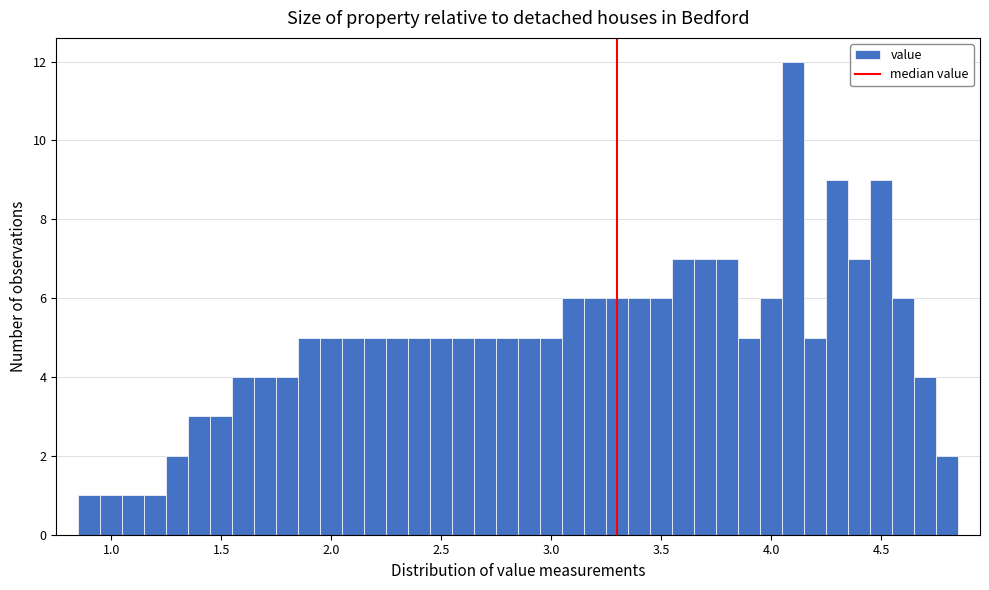

Around what value on the x-axis is the tallest bar? Give the approximate position of its centre, as read against the axis.

4.10